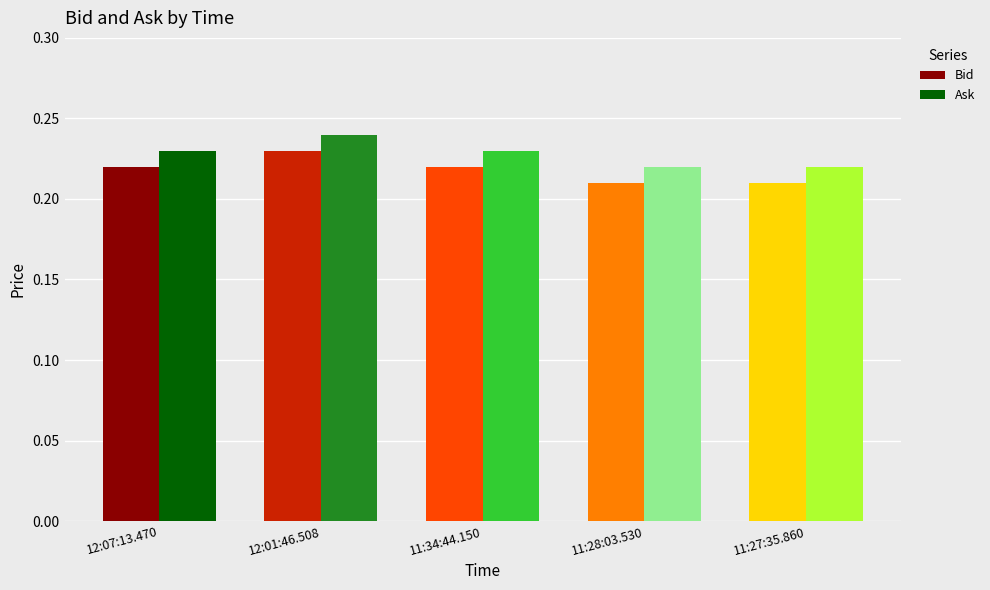

How many bars are there in total?

10